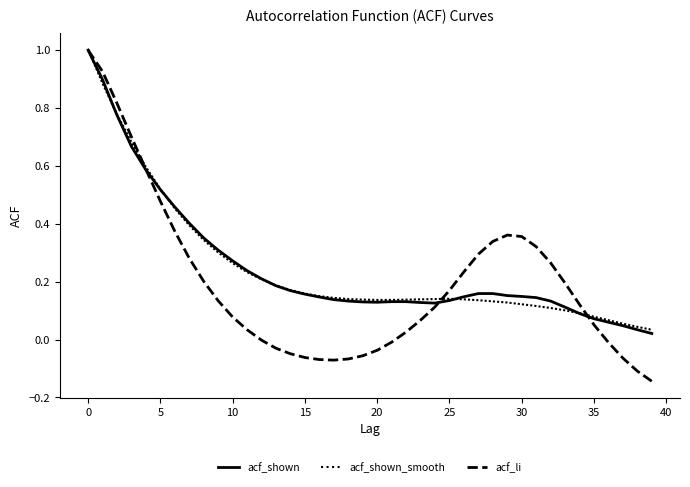

Does the chart display data point markers on the line(s)?

No